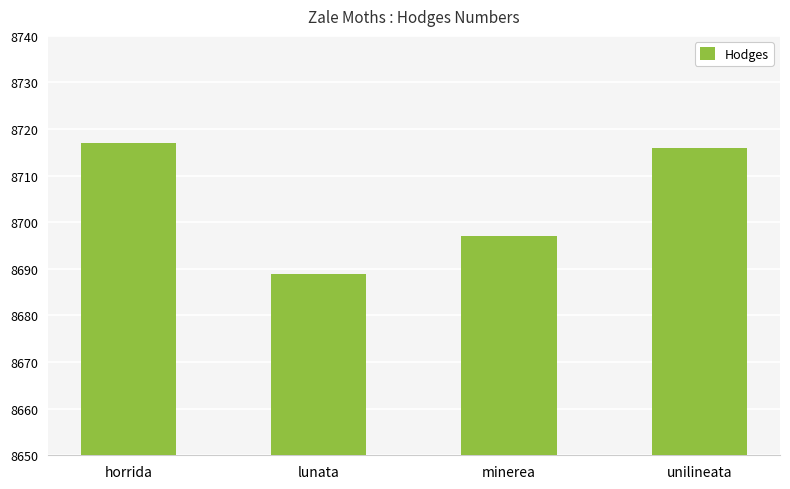

Reading right to left, extract all data points from this chart.

unilineata=8716	minerea=8697	lunata=8689	horrida=8717